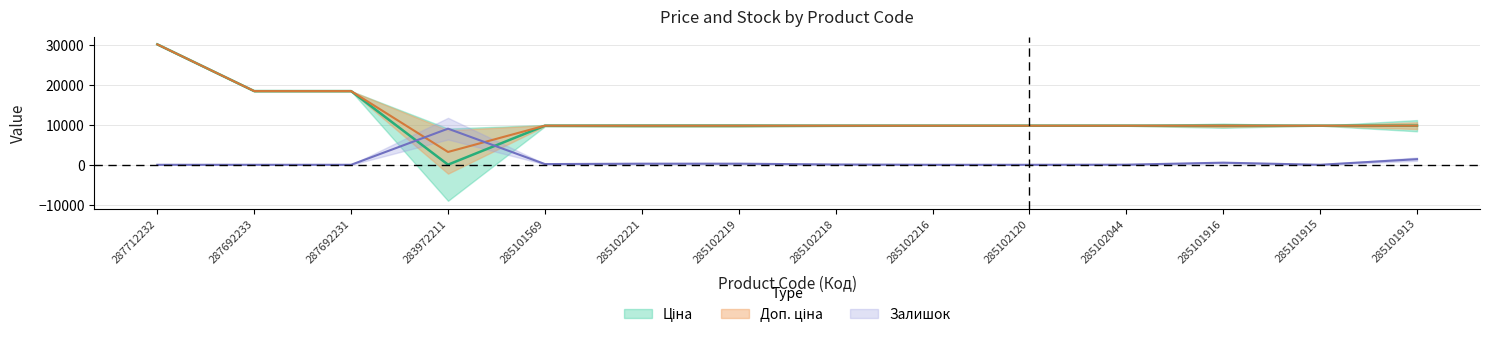

Reading left to right, list all the values displayed in this chart.

Ціна: 30102.8	18420.9	18420.9	32.0	9775.5	9775.5	9775.5	9775.5	9775.5	9775.5	9775.5	9775.5	9775.5	9775.5
Доп. ціна: 30102.8	18420.9	18420.9	3205.0	9775.5	9775.5	9775.5	9775.5	9775.5	9775.5	9775.5	9775.5	9775.5	9775.5
Залишок: 0.0	0.0	0.0	9030.8	175.6	275.9	275.9	75.3	0.0	0.0	25.1	526.8	0.0	1404.8